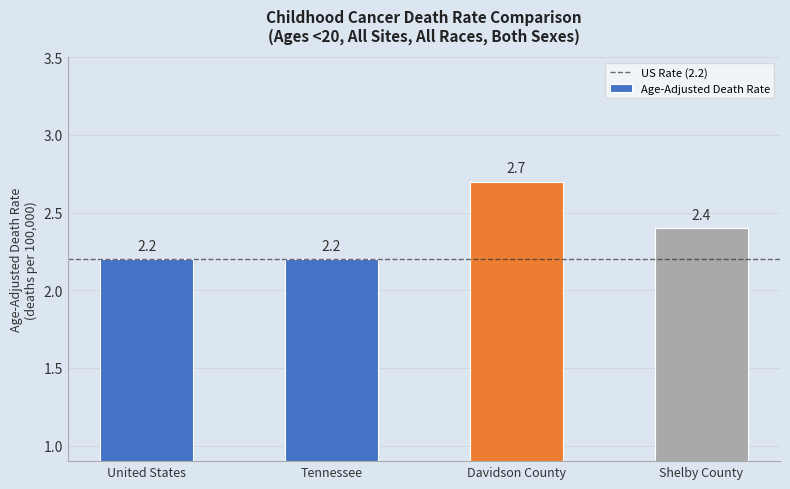

What is the maximum value shown in the chart?

2.7